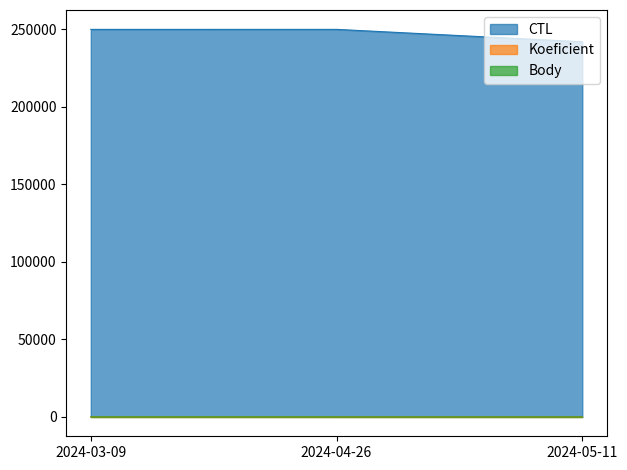

What is the maximum value for Koeficient?

7